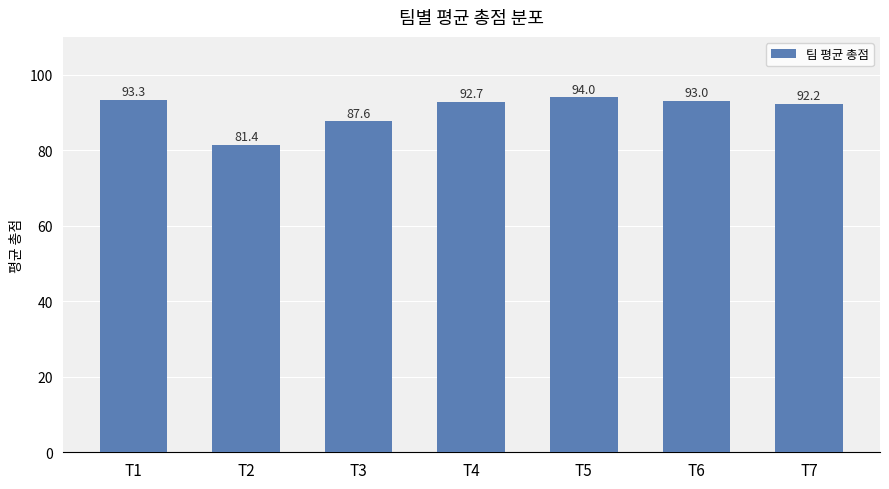

Is it true that the value at T2 is 55.2?

False